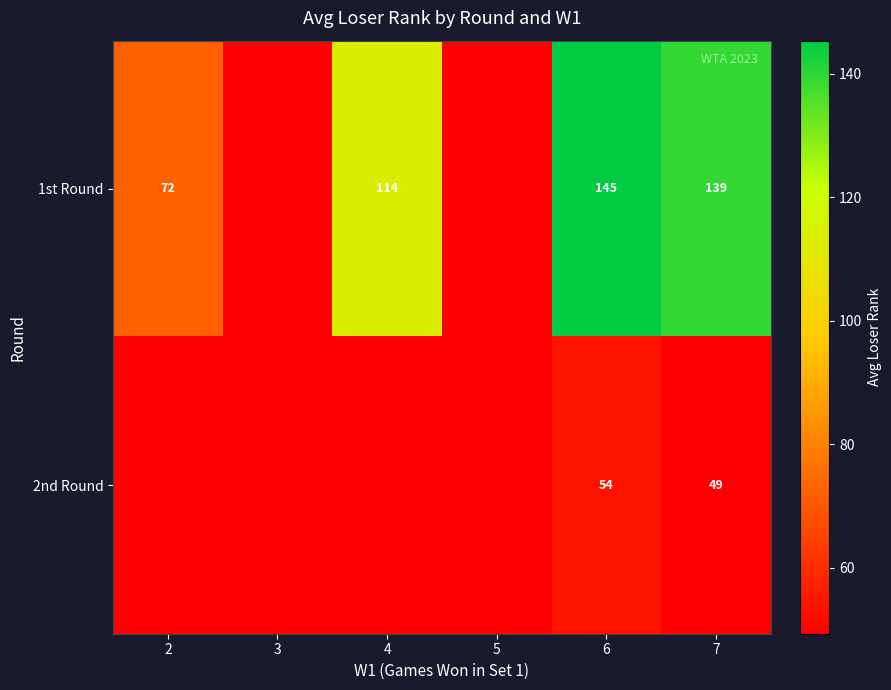

Between 5 and 3, which is larger?

5